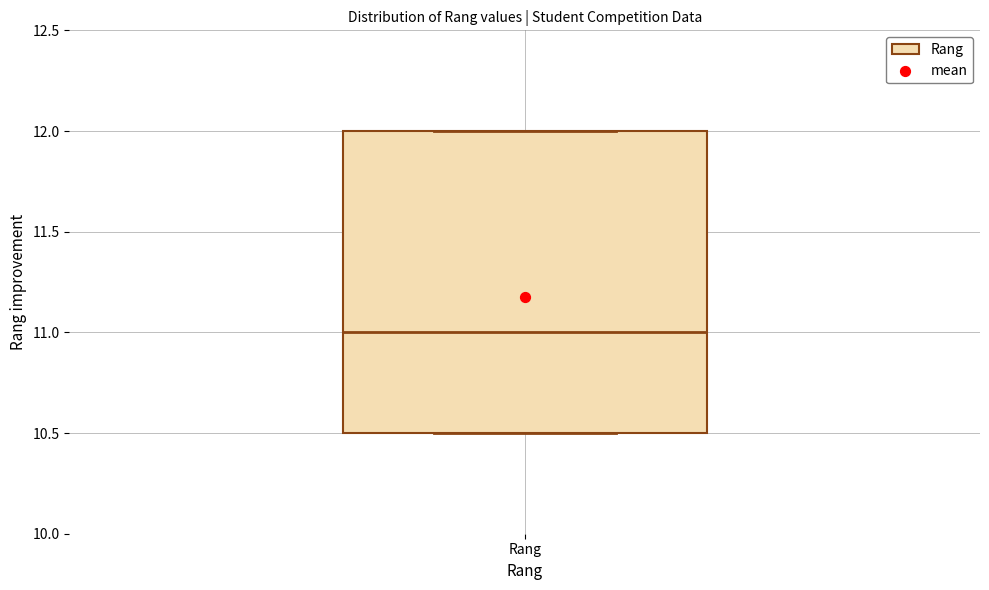

Read this box plot against the y-axis: the position of the median line, the range covered by the box, and the ends of both whiskers. The values are not printed on the chart, so give them approximately, as read against the axis.

median 11.0, box 10.5 to 12.0, whiskers 10.5 to 12.0